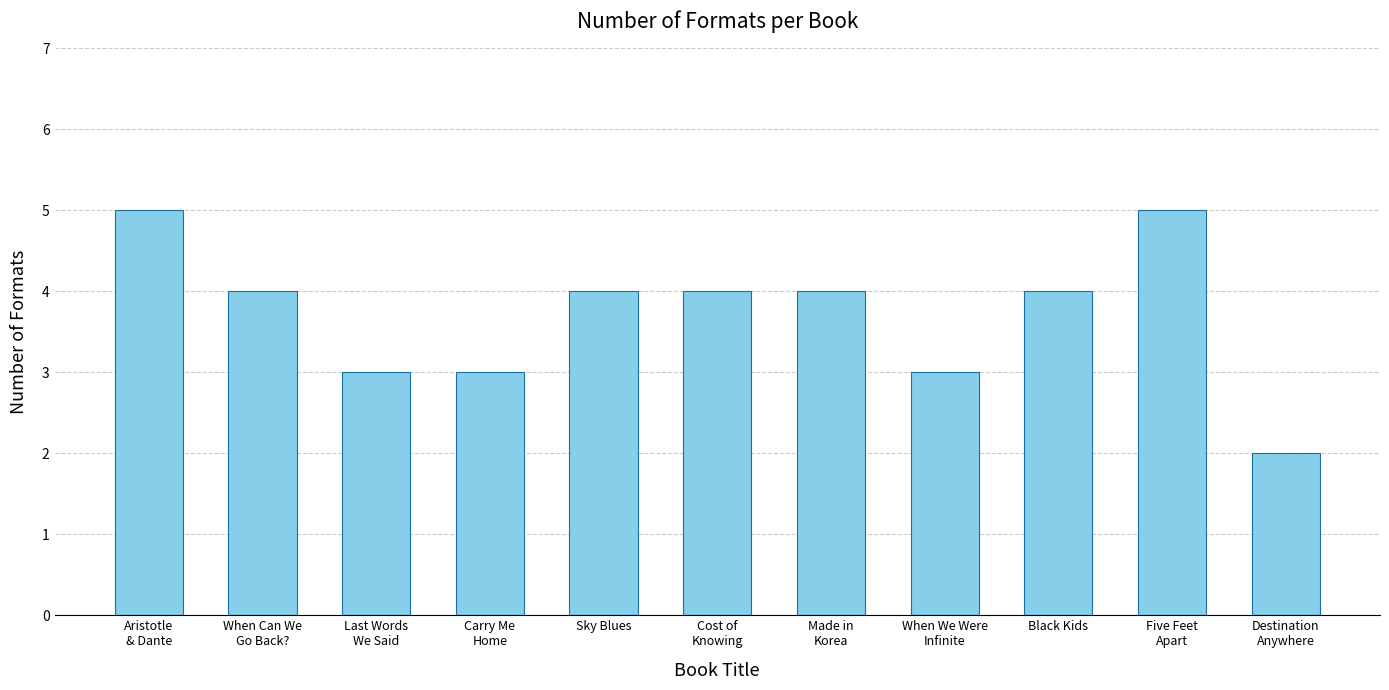

What is the smallest value displayed?

2